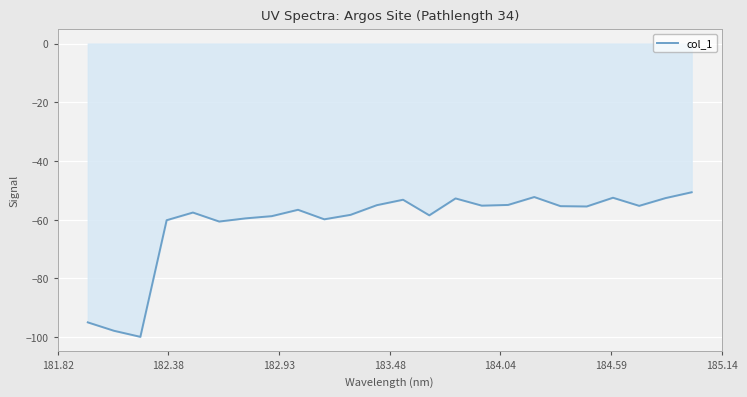

What is the greatest value displayed?

-50.6